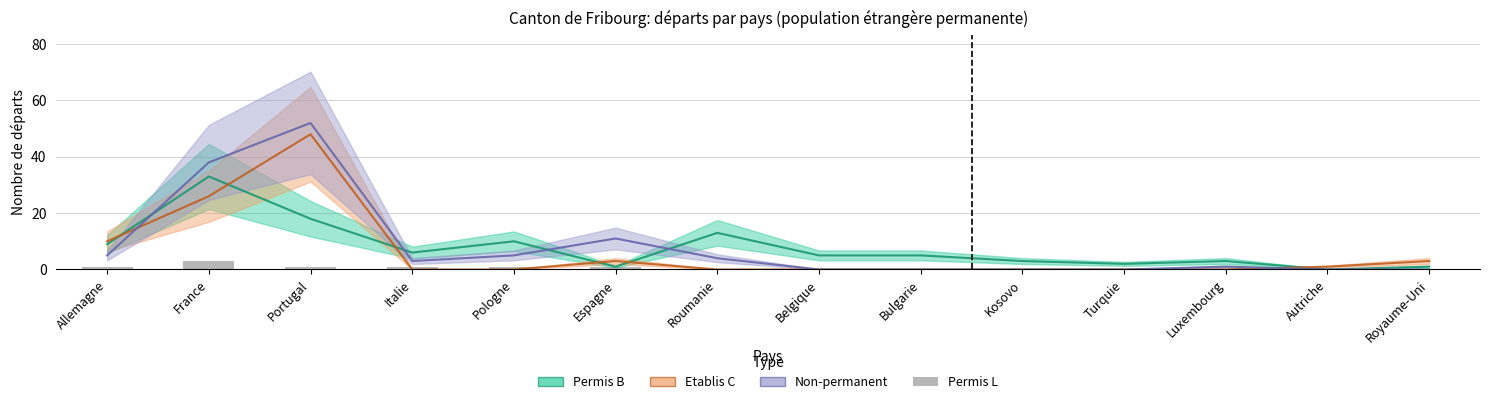

What position from the right is Royaume-Uni?

1